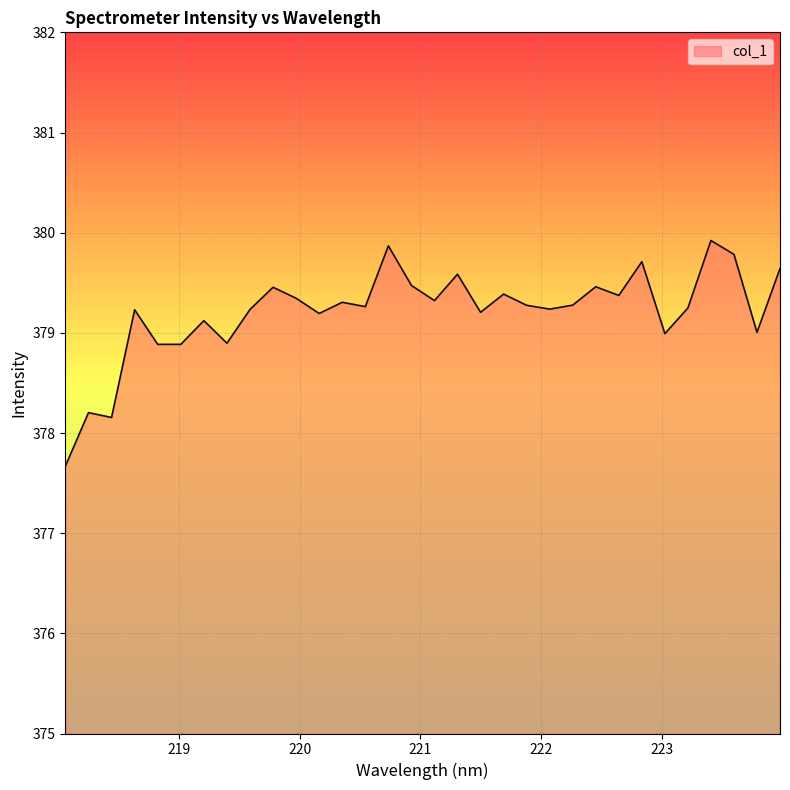

What is the minimum value shown in the chart?

377.7